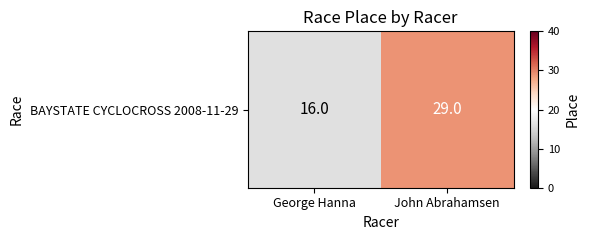

List the labels in order of value, smallest first.

George Hanna, John Abrahamsen